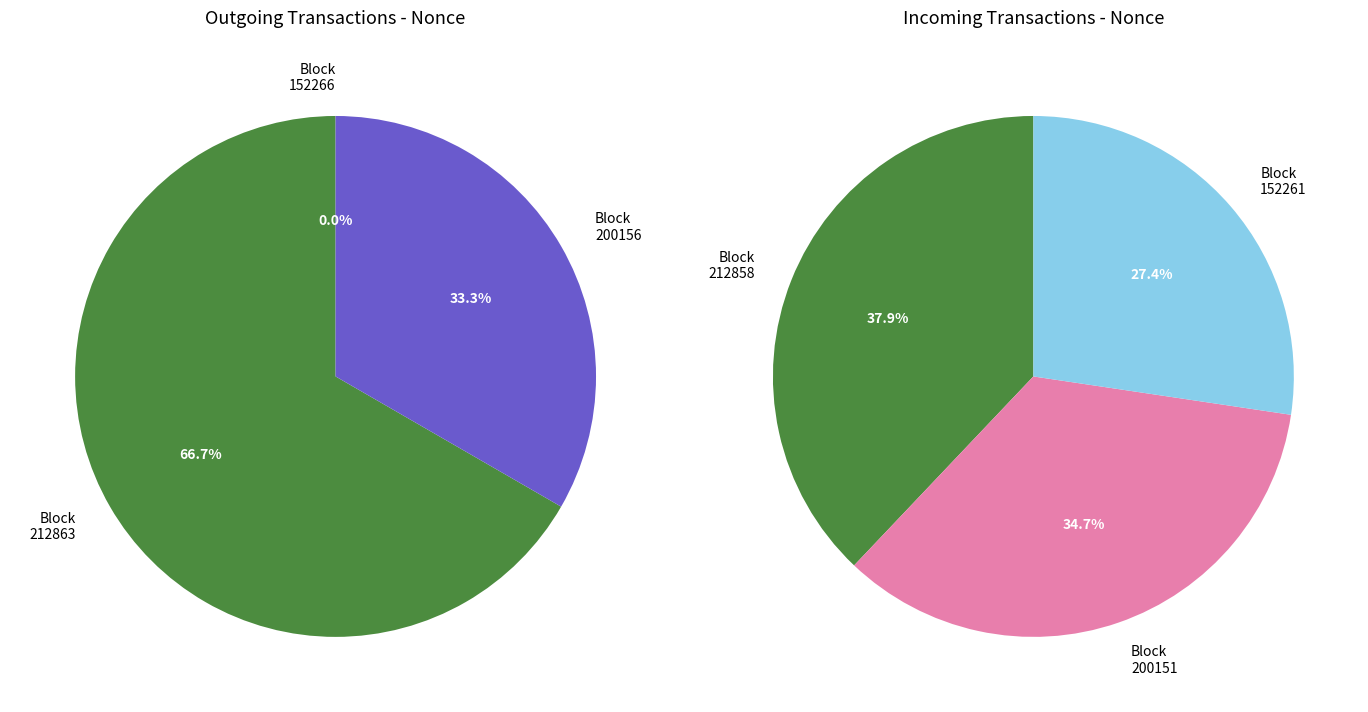

Is it true that 0 is 48% of the pie?

False